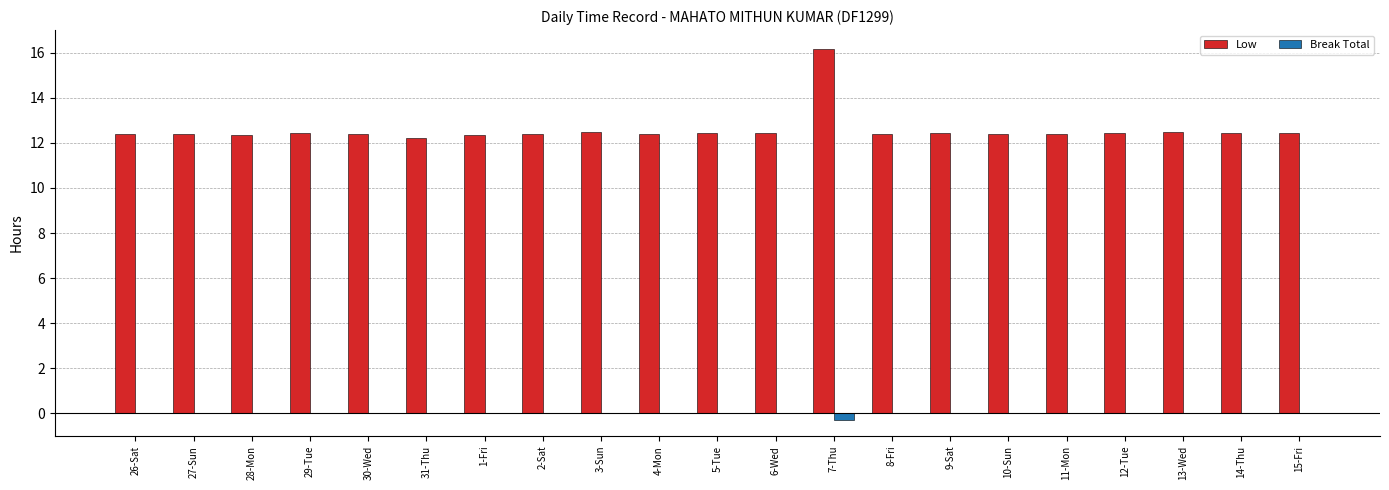

What is the maximum value shown in the chart?

16.1